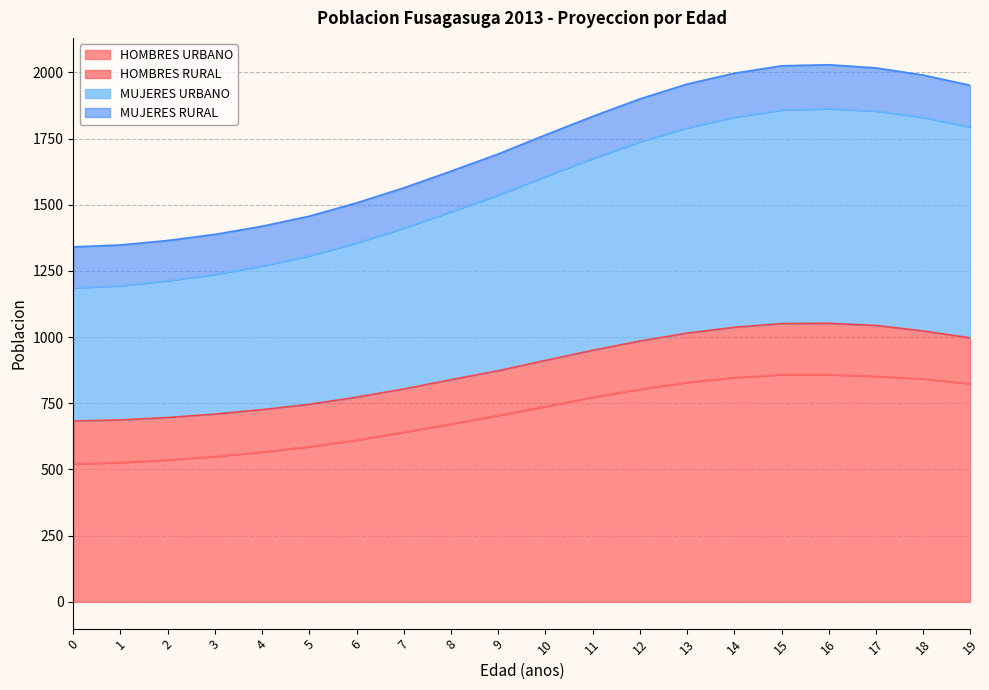

What is the total value across all series at 10?

1764